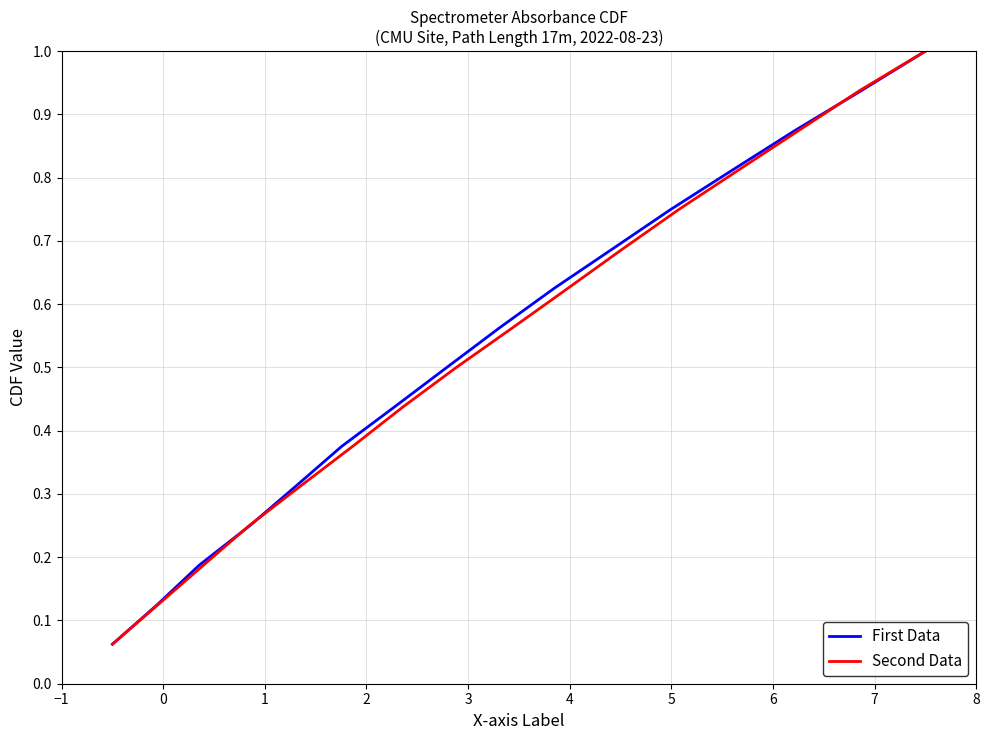

Reading left to right, list all the values displayed in this chart.

First Data: 0.1	0.1	0.2	0.2	0.3	0.4	0.4	0.5	0.6	0.6	0.7	0.8	0.8	0.9	0.9	1.0
Second Data: 0.1	0.1	0.2	0.2	0.3	0.4	0.4	0.5	0.6	0.6	0.7	0.8	0.8	0.9	0.9	1.0